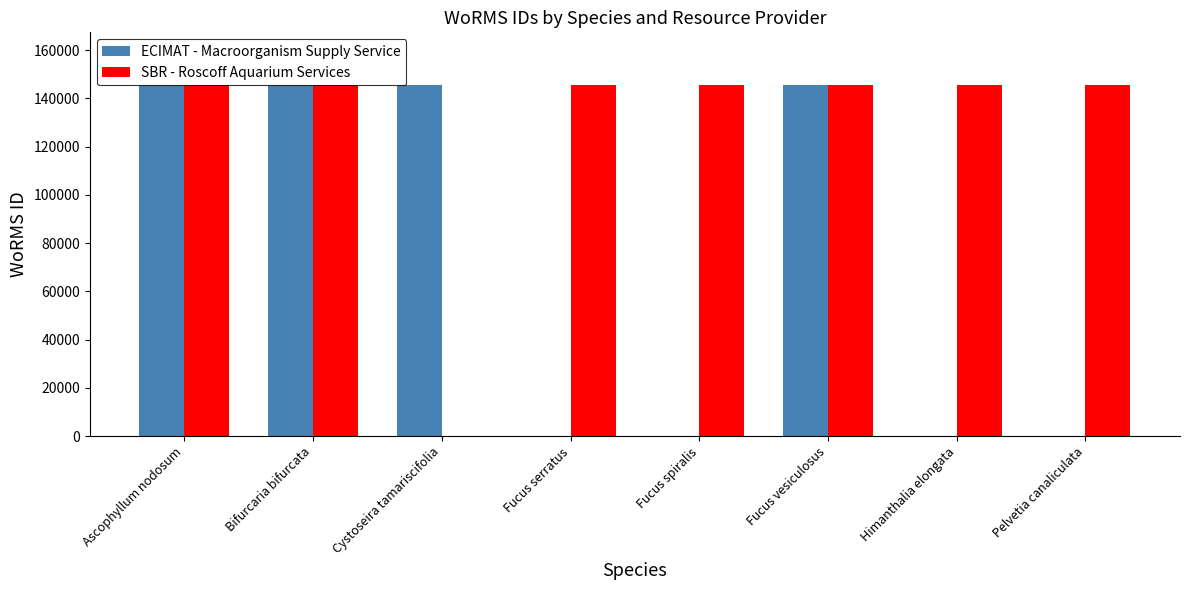

Which series has the largest total across all categories?

SBR - Roscoff Aquarium Services